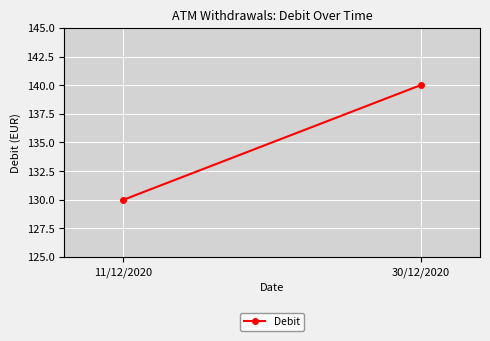

How many values are between 130 and 140?

2